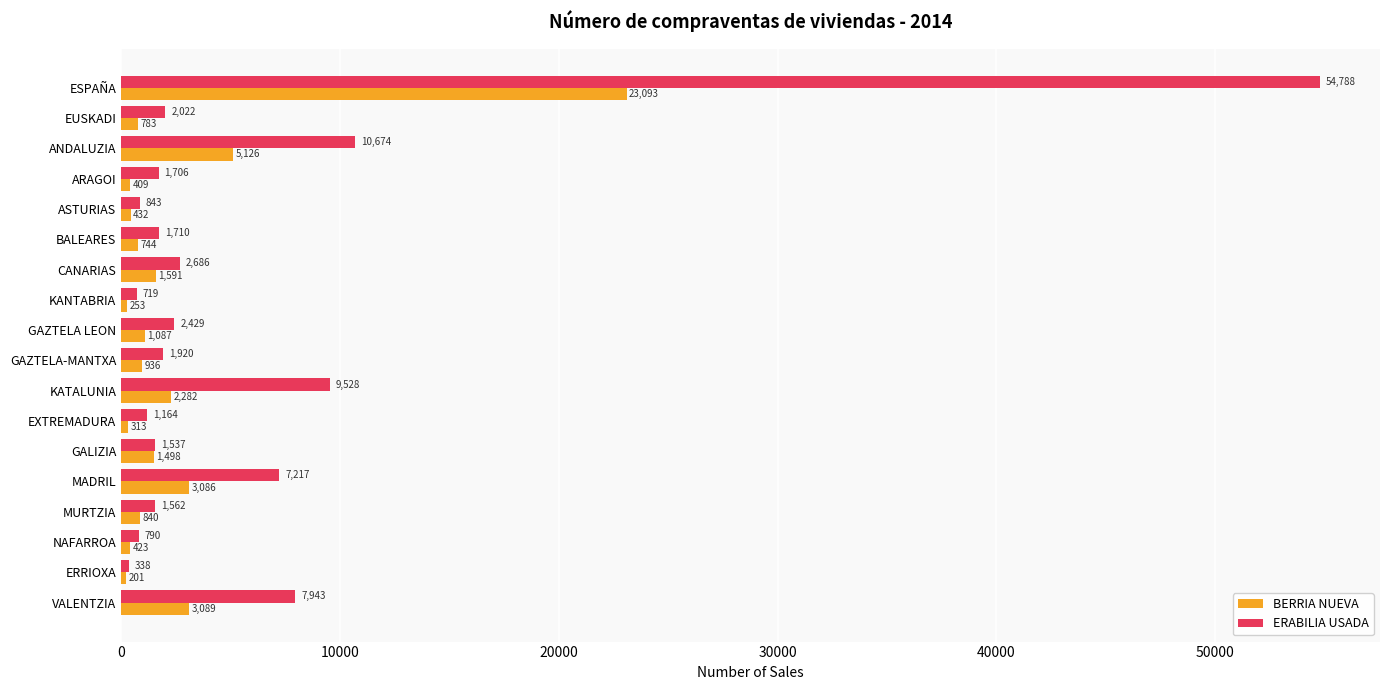

List the labels in order of ERABILIA USADA value, smallest first.

ERRIOXA, KANTABRIA, NAFARROA, ASTURIAS, EXTREMADURA, GALIZIA, MURTZIA, ARAGOI, BALEARES, GAZTELA-MANTXA, EUSKADI, GAZTELA LEON, CANARIAS, MADRIL, VALENTZIA, KATALUNIA, ANDALUZIA, ESPAÑA